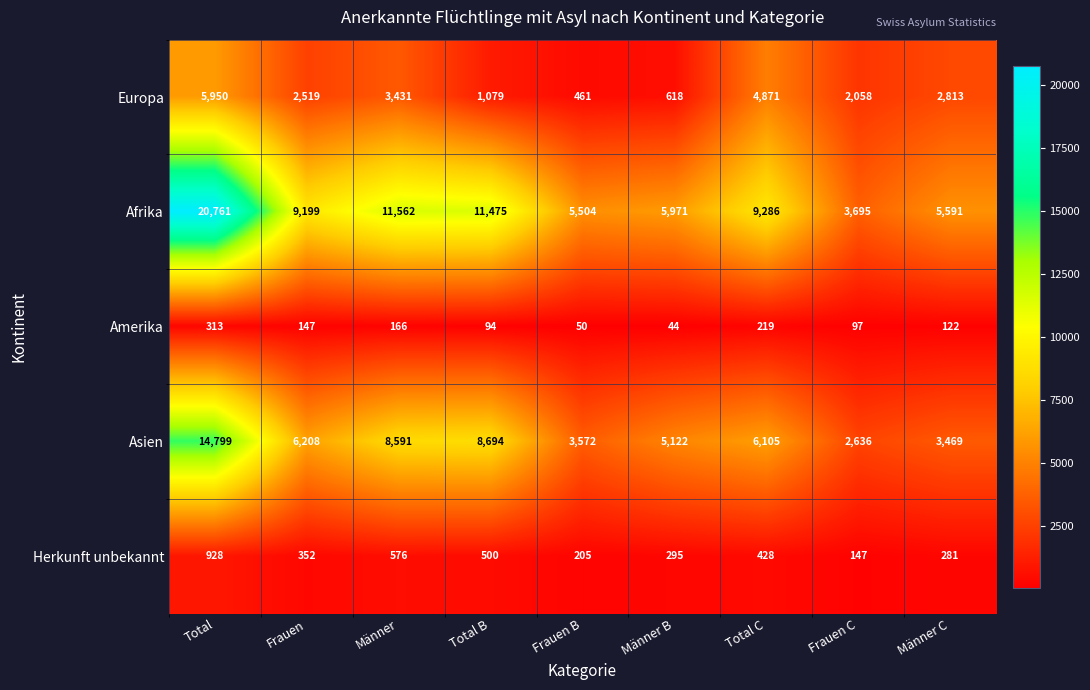

What is the sum of the Herkunft unbekannt values at Total C and Frauen?

780